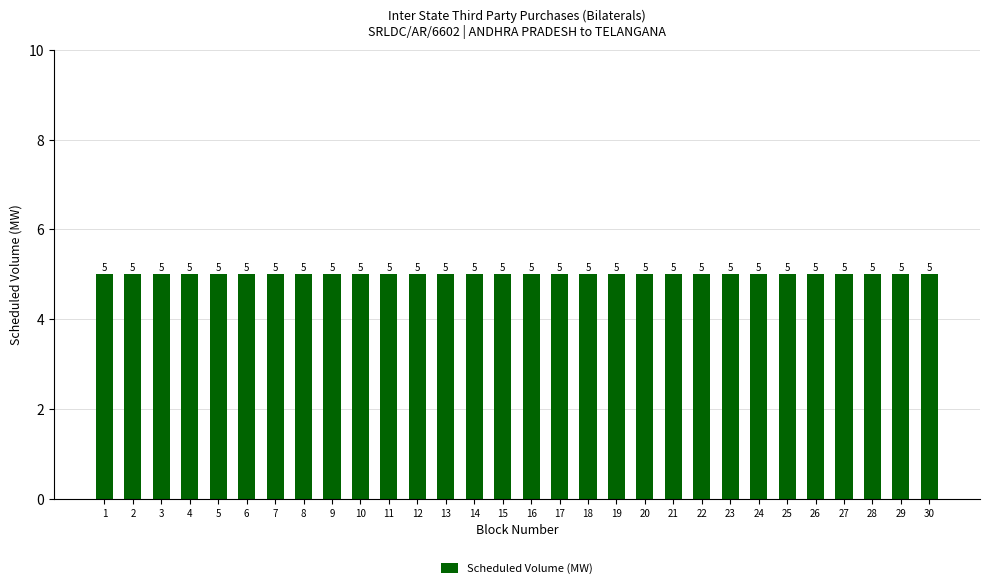

Reading right to left, extract all data points from this chart.

Block No.: 30=30	29=29	28=28	27=27	26=26	25=25	24=24	23=23	22=22	21=21	20=20	19=19	18=18	17=17	16=16	15=15	14=14	13=13	12=12	11=11	10=10	9=9	8=8	7=7	6=6	5=5	4=4	3=3	2=2	1=1
Scheduled Volume (MW): 30=5	29=5	28=5	27=5	26=5	25=5	24=5	23=5	22=5	21=5	20=5	19=5	18=5	17=5	16=5	15=5	14=5	13=5	12=5	11=5	10=5	9=5	8=5	7=5	6=5	5=5	4=5	3=5	2=5	1=5